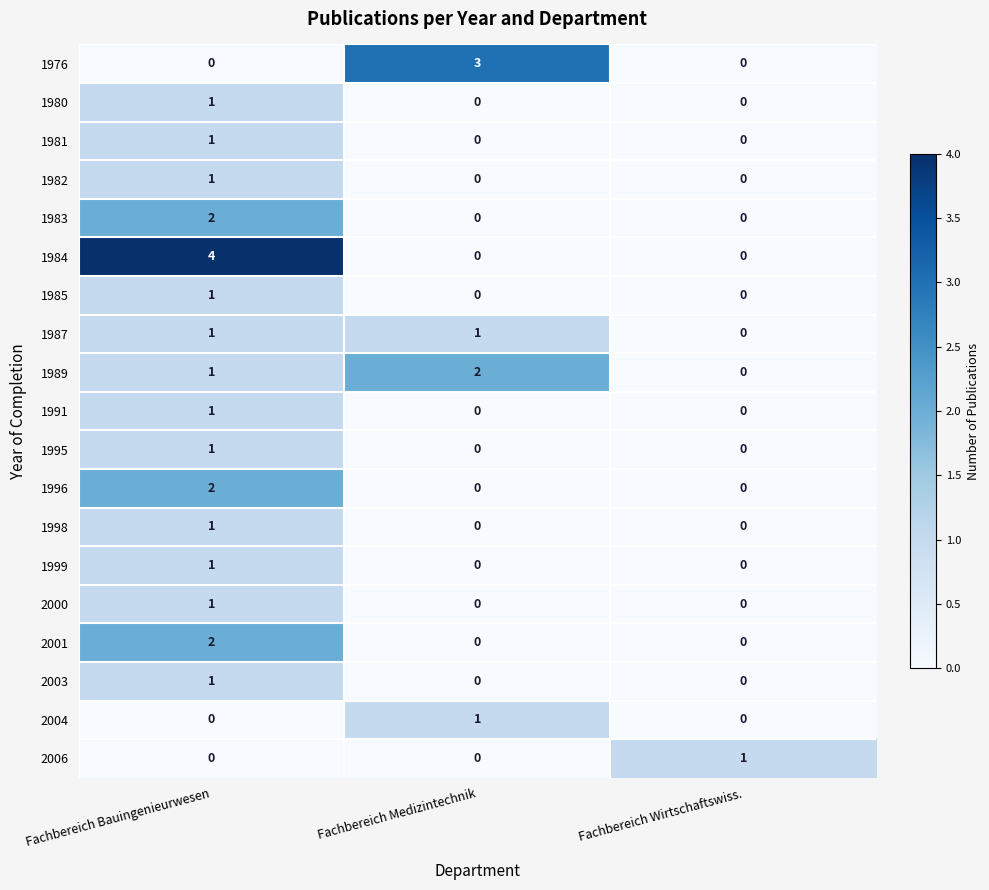

What is the sum of all 1976 values?

3